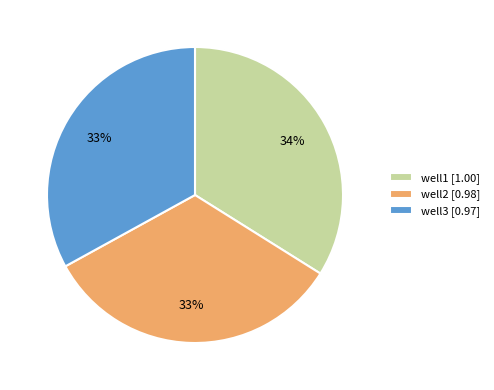

Is the sum of well2 and well1 greater than half?

Yes